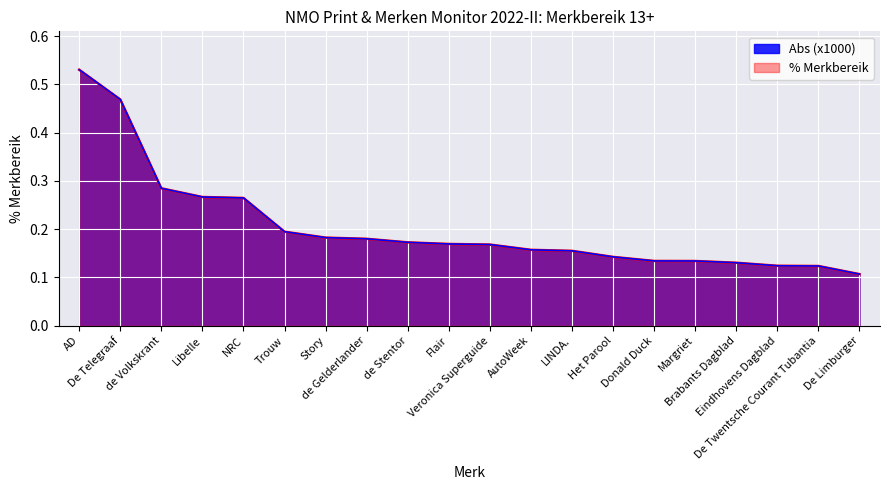

Reading left to right, what are all the values shown in this chart?

Abs (x1000): AD=0.5	De Telegraaf=0.5	de Volkskrant=0.3	Libelle=0.3	NRC=0.3	Trouw=0.2	Story=0.2	de Gelderlander=0.2	de Stentor=0.2	Flair=0.2	Veronica Superguide=0.2	AutoWeek=0.2	LINDA.=0.2	Het Parool=0.1	Donald Duck=0.1	Margriet=0.1	Brabants Dagblad=0.1	Eindhovens Dagblad=0.1	De Twentsche Courant Tubantia=0.1	De Limburger=0.1
% Merkbereik: AD=0.5	De Telegraaf=0.5	de Volkskrant=0.3	Libelle=0.3	NRC=0.3	Trouw=0.2	Story=0.2	de Gelderlander=0.2	de Stentor=0.2	Flair=0.2	Veronica Superguide=0.2	AutoWeek=0.2	LINDA.=0.2	Het Parool=0.1	Donald Duck=0.1	Margriet=0.1	Brabants Dagblad=0.1	Eindhovens Dagblad=0.1	De Twentsche Courant Tubantia=0.1	De Limburger=0.1